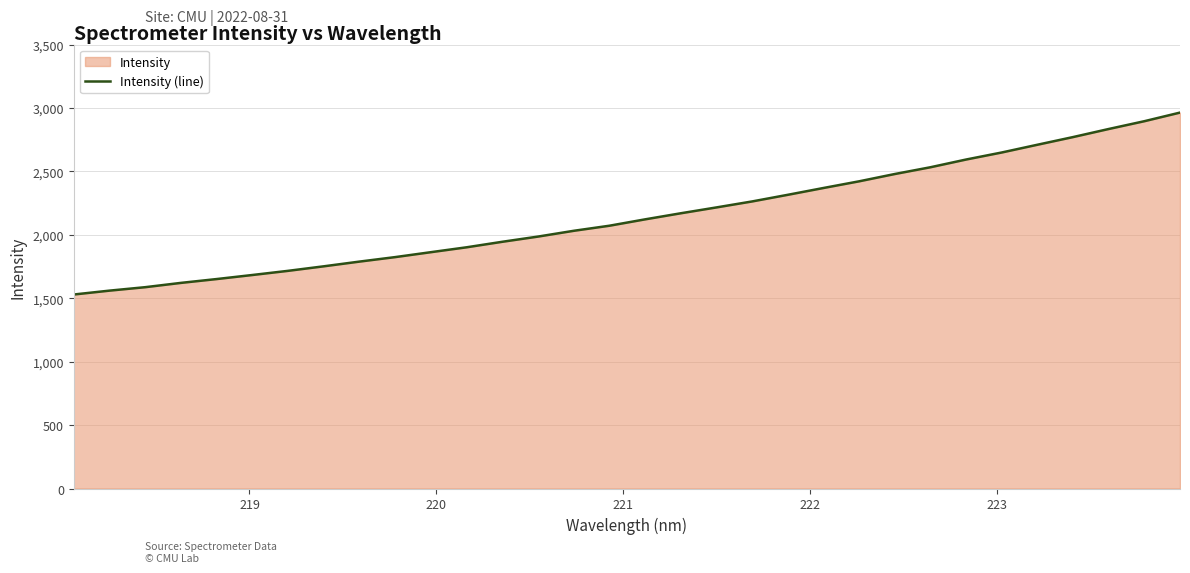

What is the greatest value displayed?

2963.7